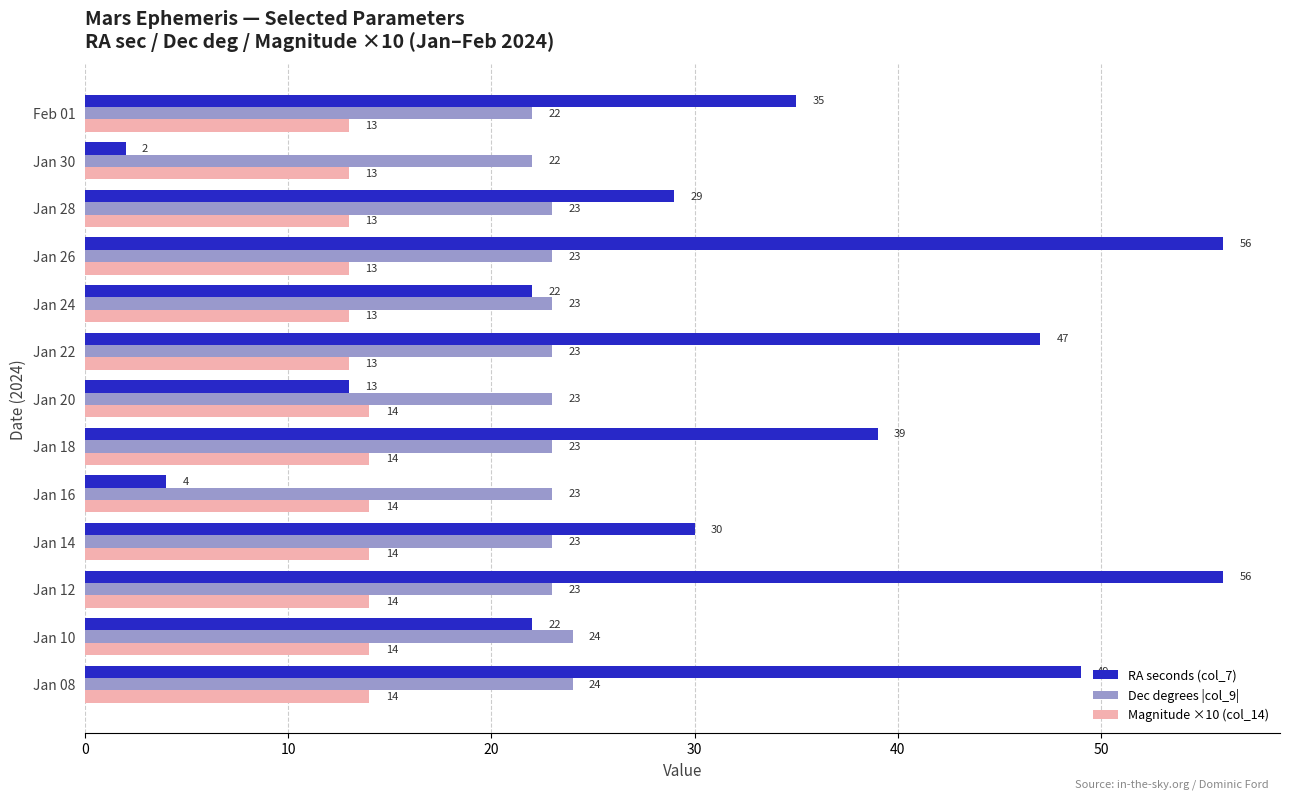

Which category has the lowest value across all series?

Jan 30